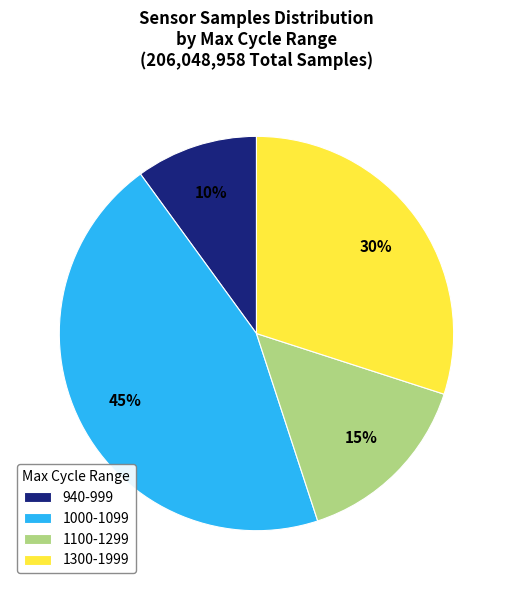

Which category has the smallest portion of the pie?

940-999